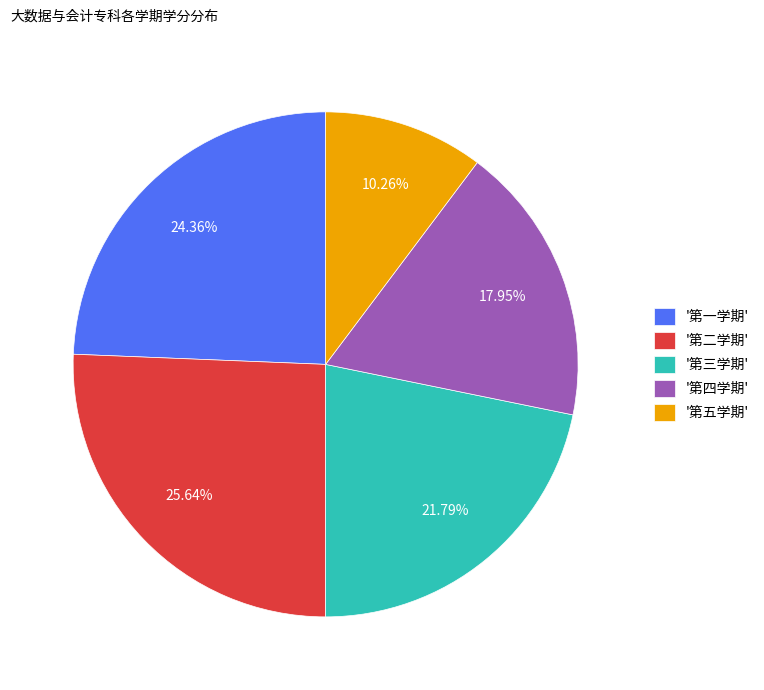

Which has a higher value, '第四学期' or '第一学期'?

'第一学期'